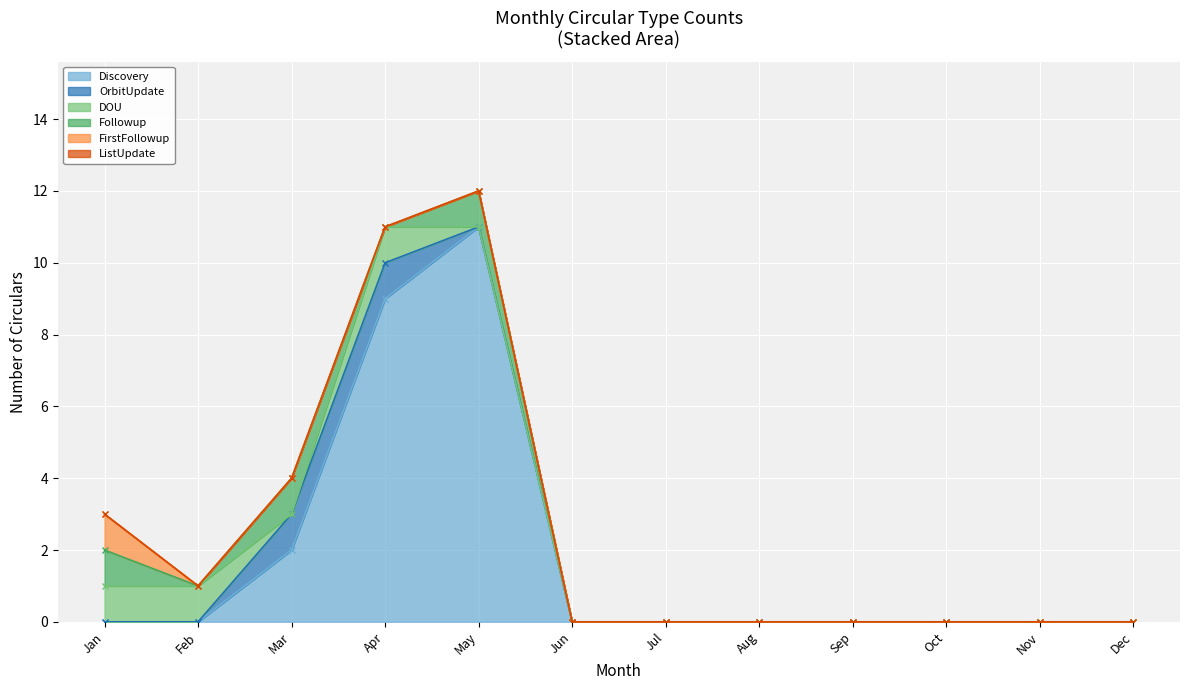

Rank the series at Mar from lowest to highest value.

DOU, FirstFollowup, ListUpdate, OrbitUpdate, Followup, Discovery